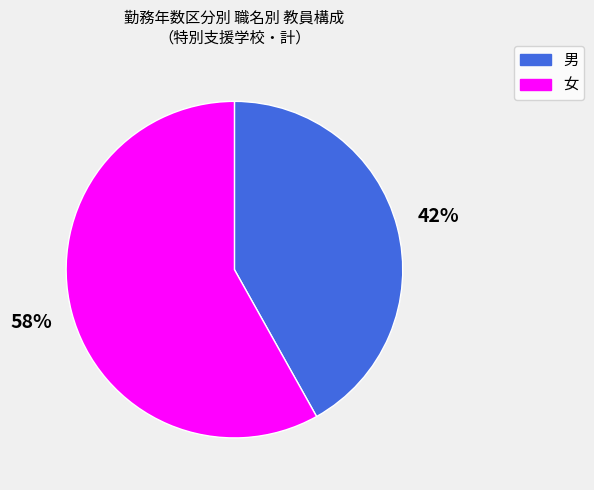

To the nearest percent, what is the average slice percentage?

50%